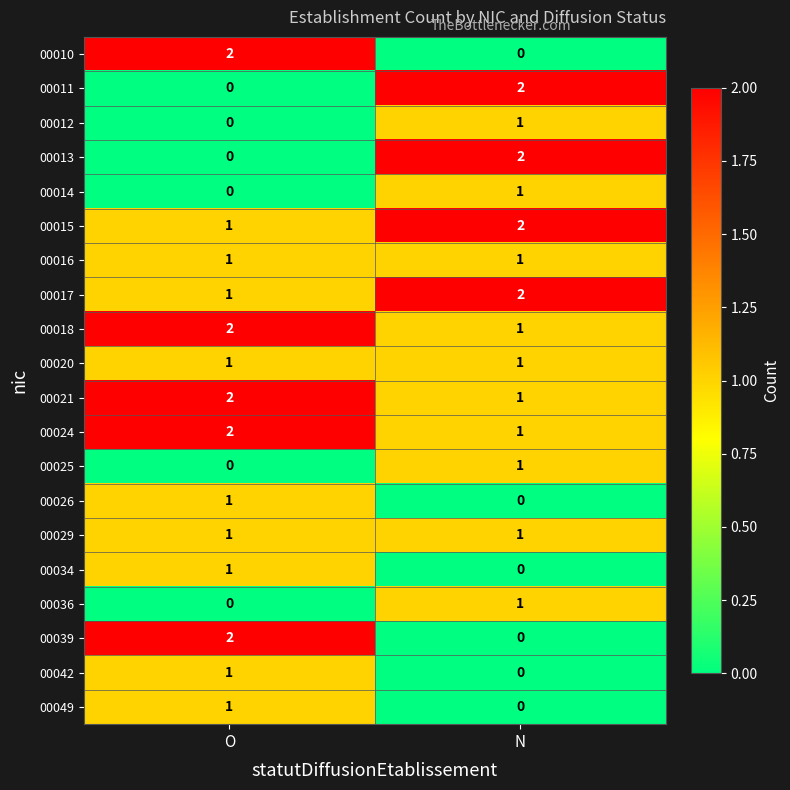

Where is 00018 nearest to the value 1?

N